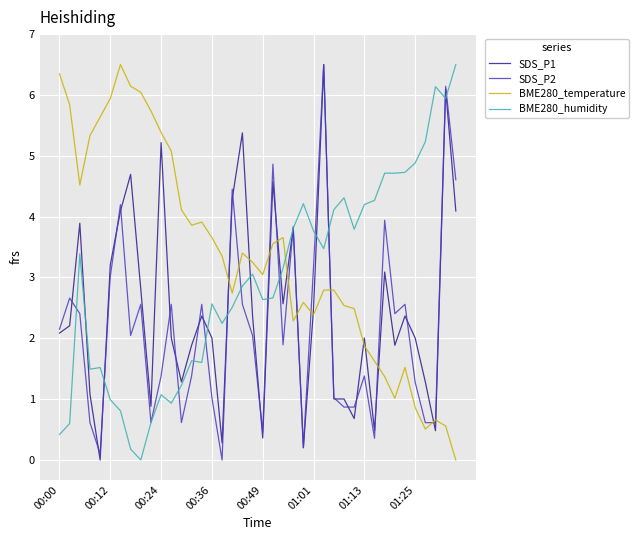

Which series has the largest total across all categories?

BME280_temperature